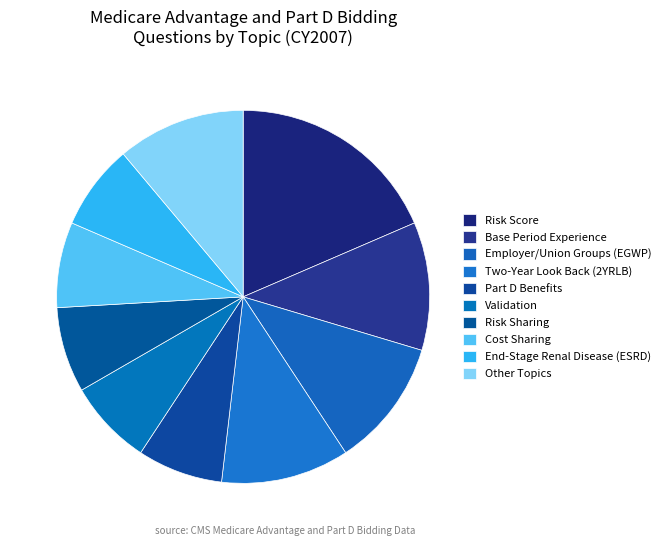

Is there a majority slice in this chart?

No